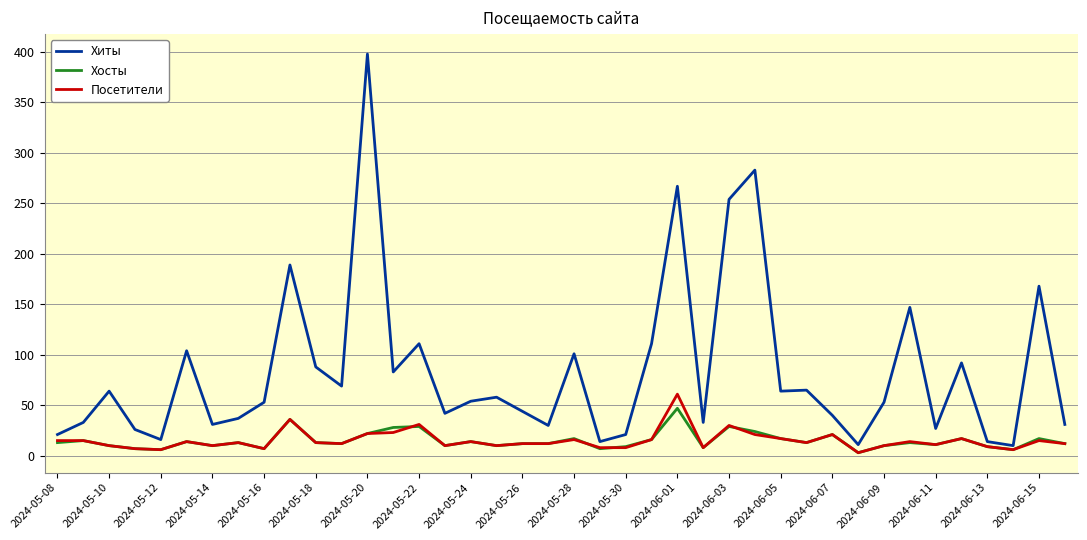

Which series has the largest total across all categories?

Хиты